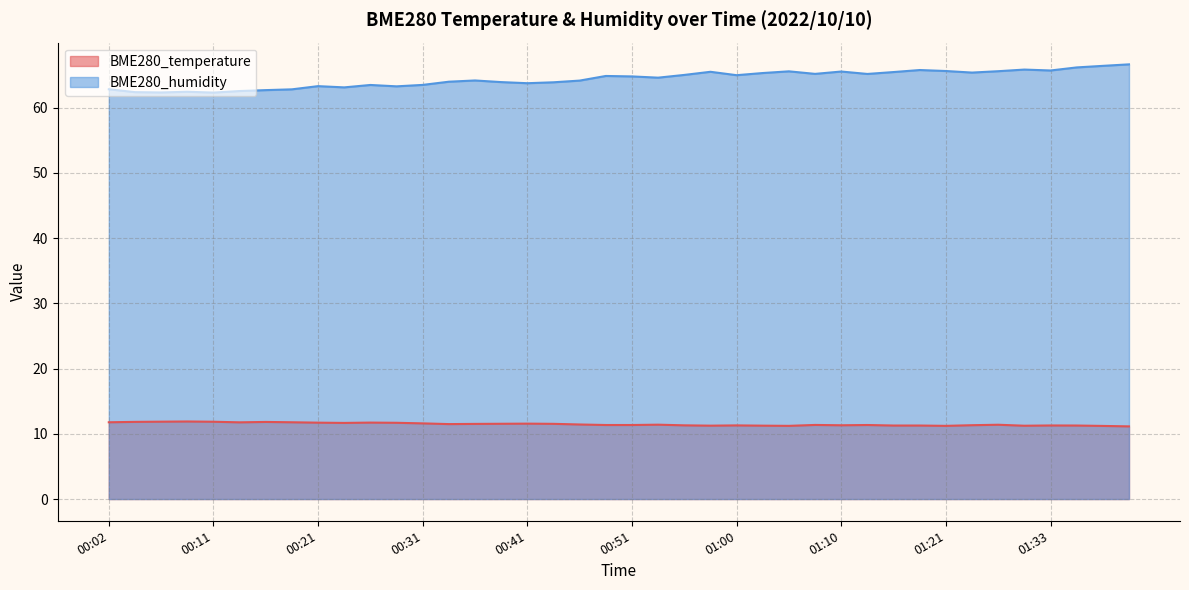

True or false: BME280_humidity has more than 0 points higher than both neighbors.

True